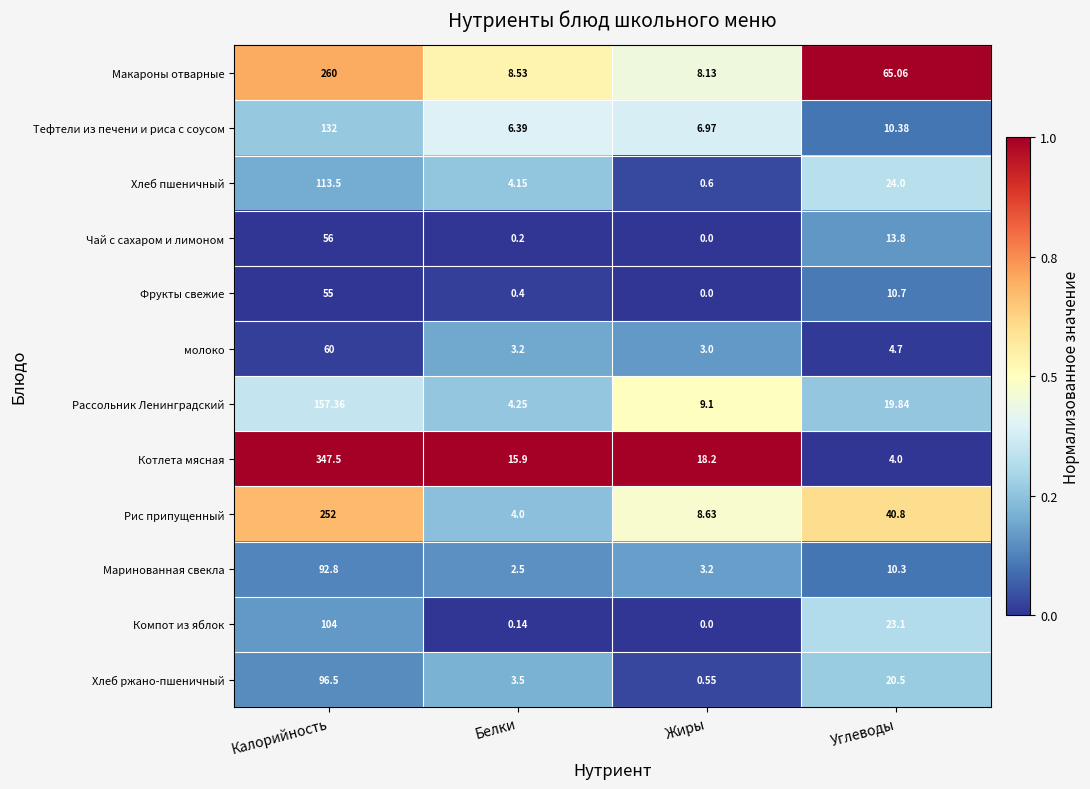

List the labels in order of Тефтели из печени и риса с соусом value, smallest first.

Белки, Жиры, Углеводы, Калорийность